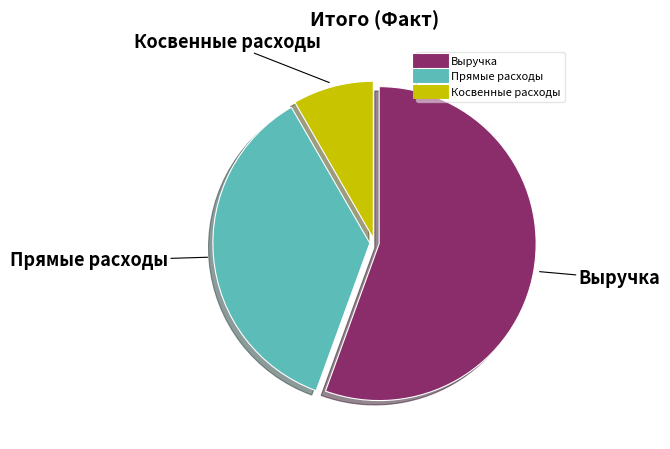

Which slice is the largest?

Выручка